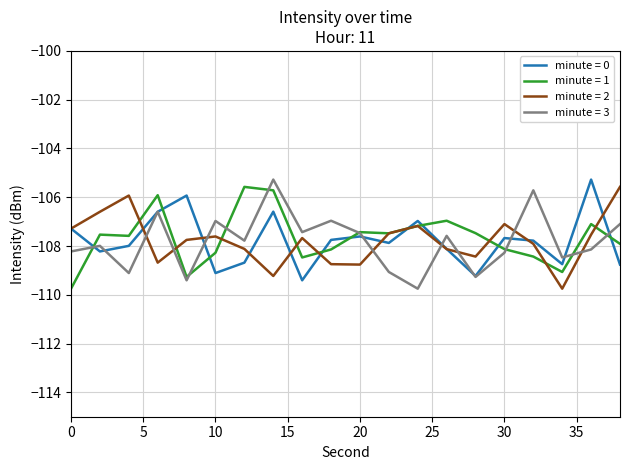

Does the chart have visible grid lines?

Yes